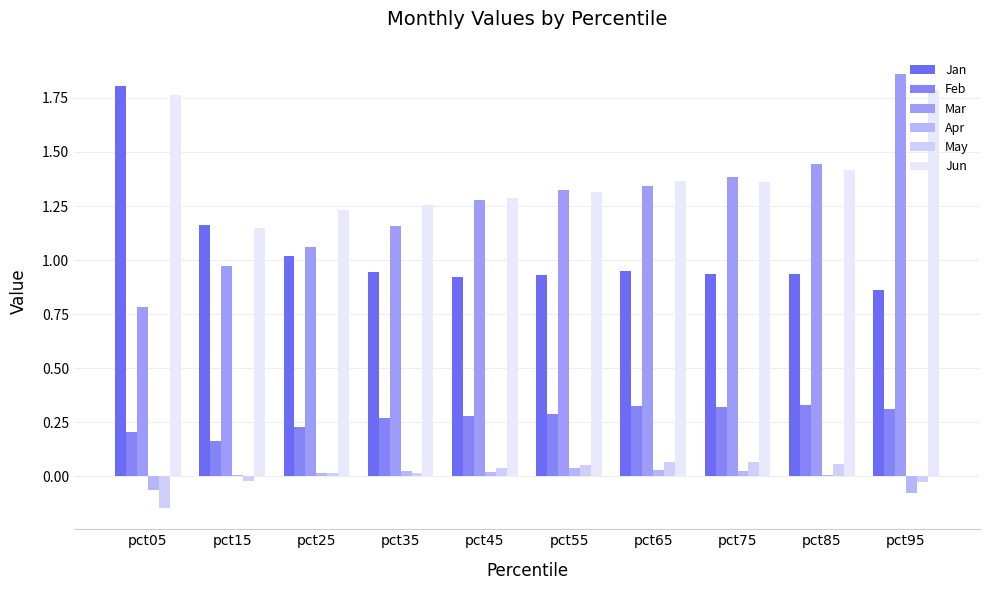

True or false: May has a value of 0.0 at pct35.

False